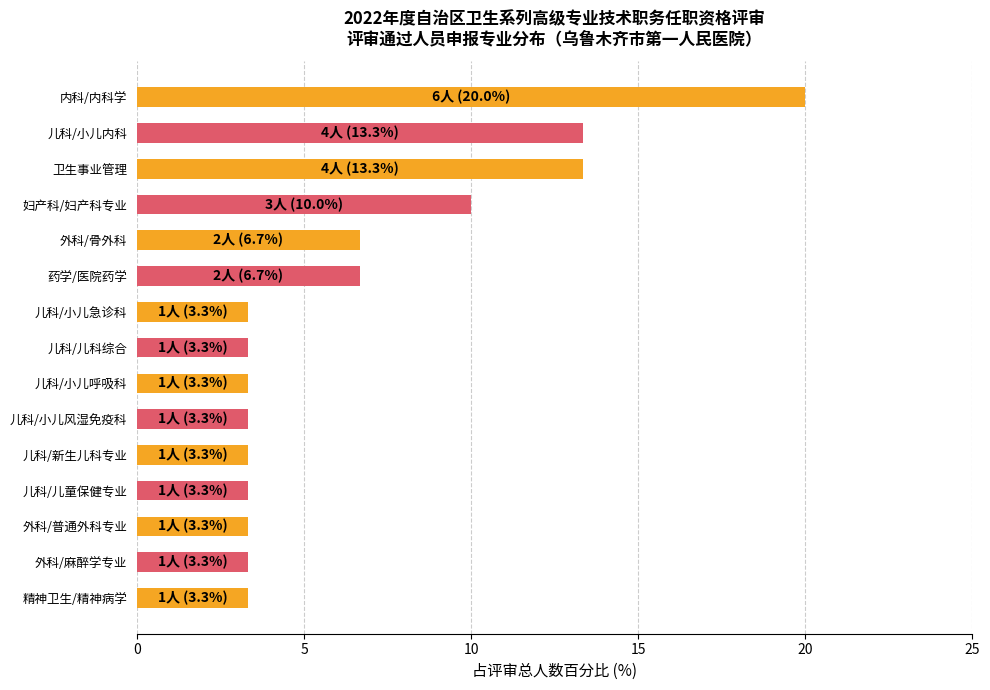

What is the label of the 15th bar from the bottom?

内科/内科学